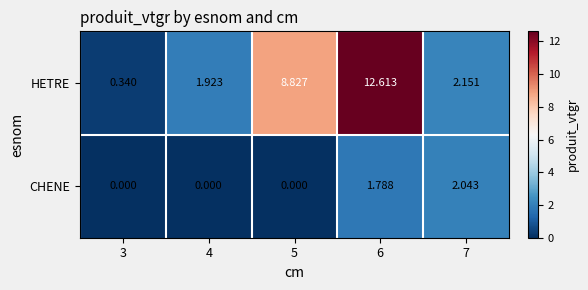

At 3, list the series in order from smallest to largest.

CHENE, HETRE